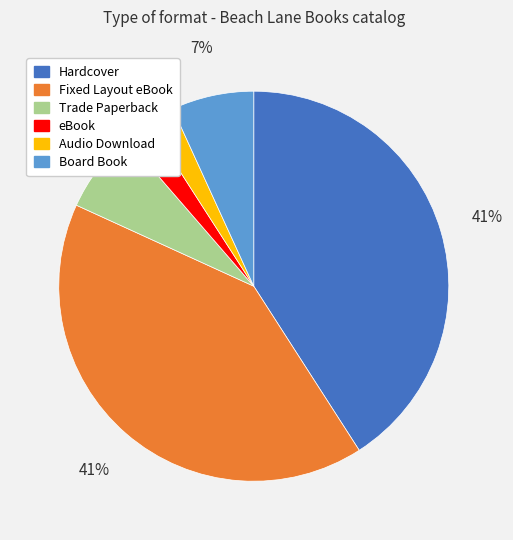

How many slices are in this pie chart?

6